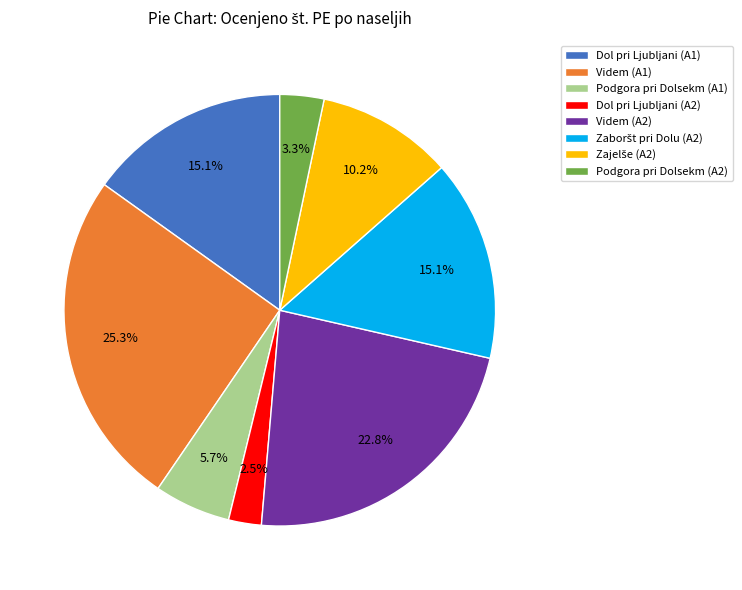

Is there a majority slice in this chart?

No